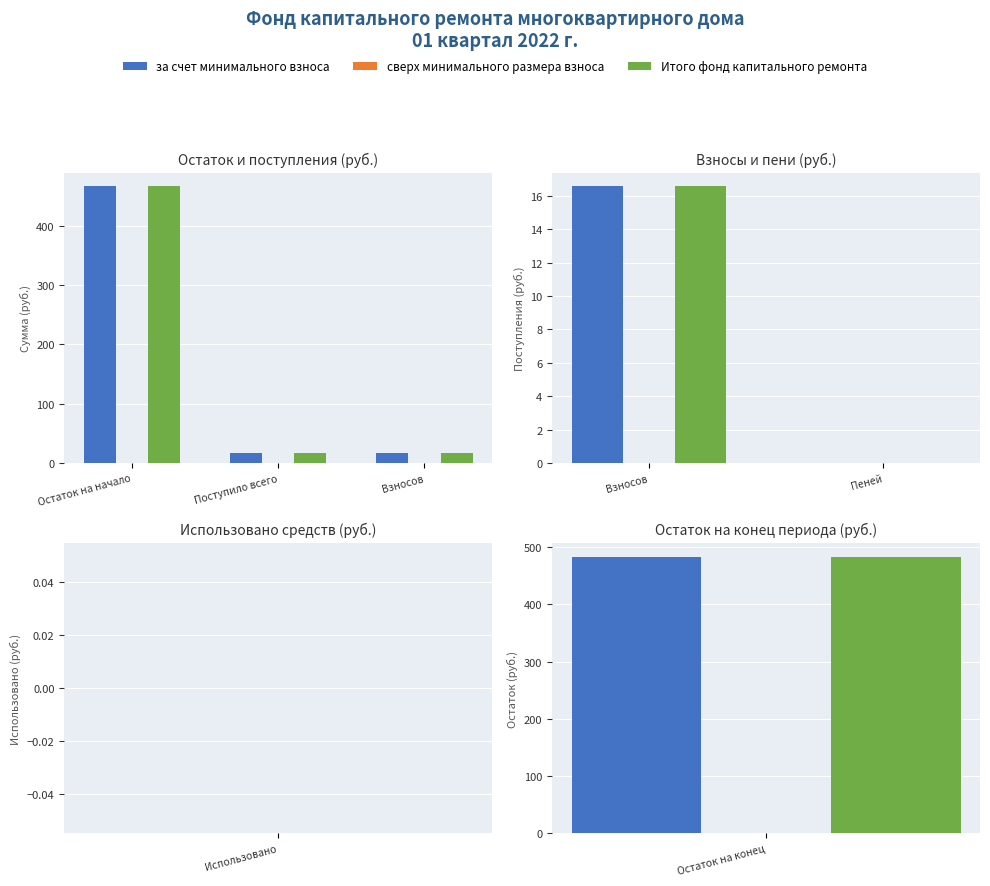

What are all the series names shown in the legend?

за счет минимального взноса, сверх минимального размера взноса, Итого фонд капитального ремонта